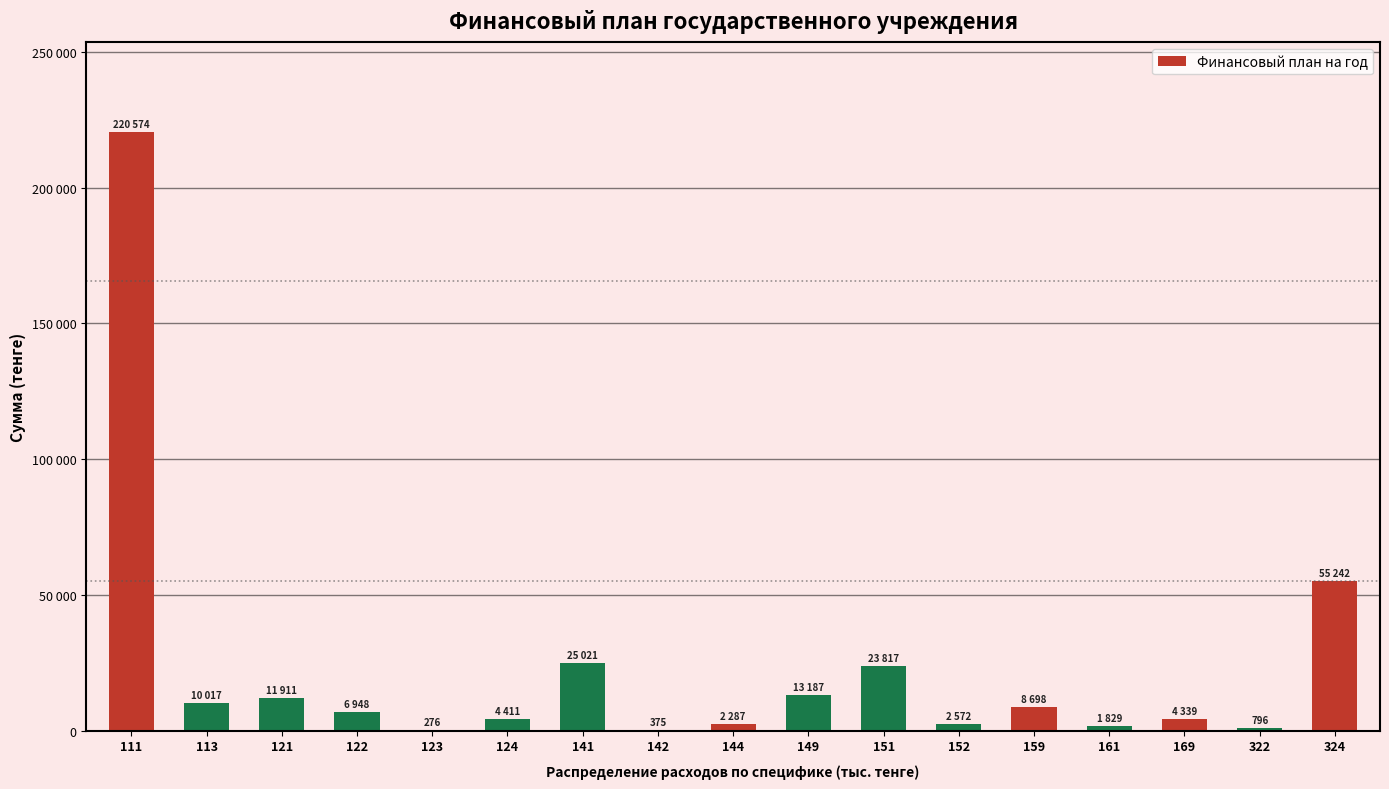

Are the bars horizontal?

No